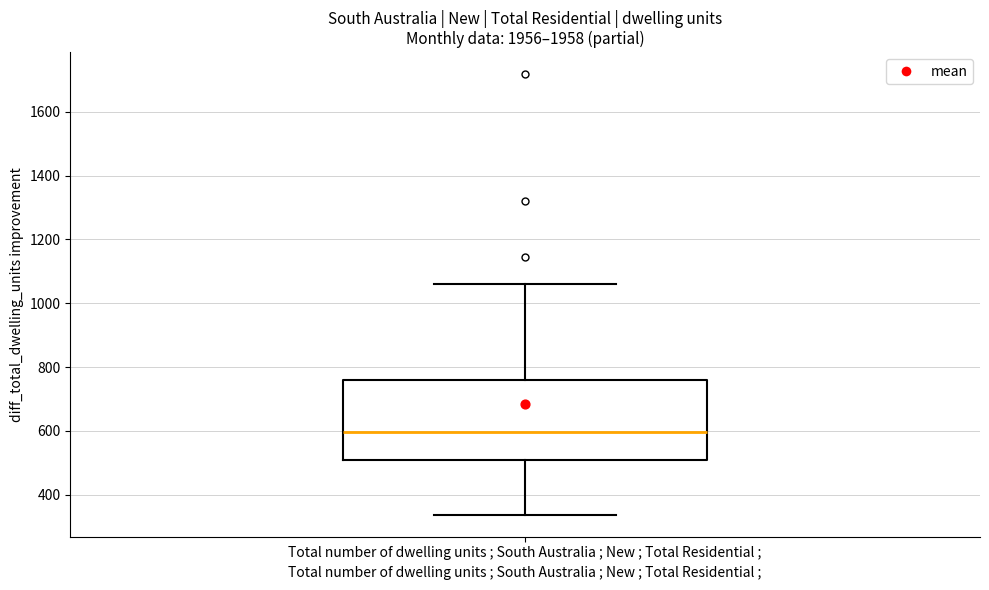

Where does the lower whisker of the box for Total number of dwelling units ; South Australia ; New ; Total Residential ; end on the y-axis? The values are not printed on the chart, so give them approximately, as read against the axis.

340